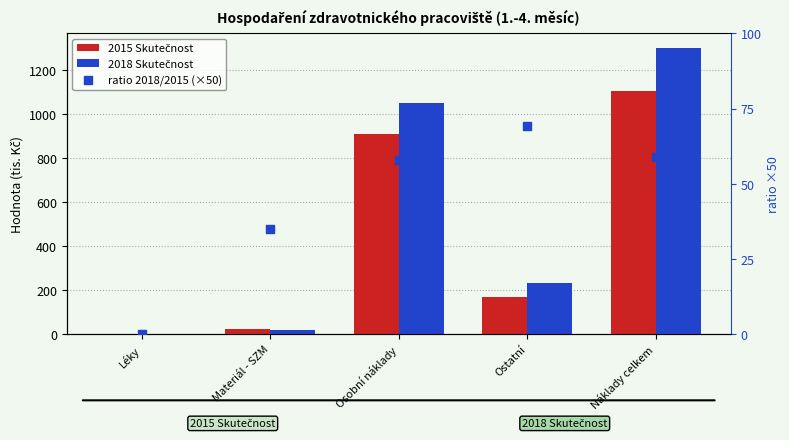

Which series contains the highest Y value?

2018 Skutečnost